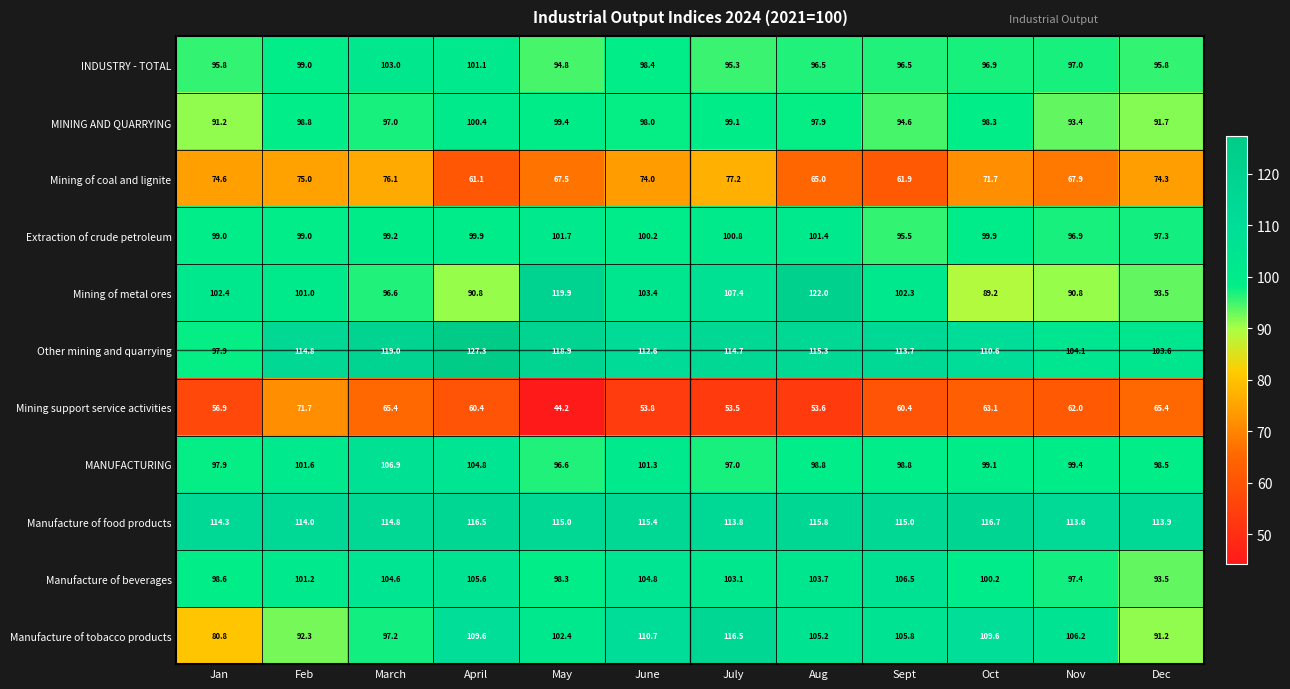

What is the total value across all series at Feb?

1068.4